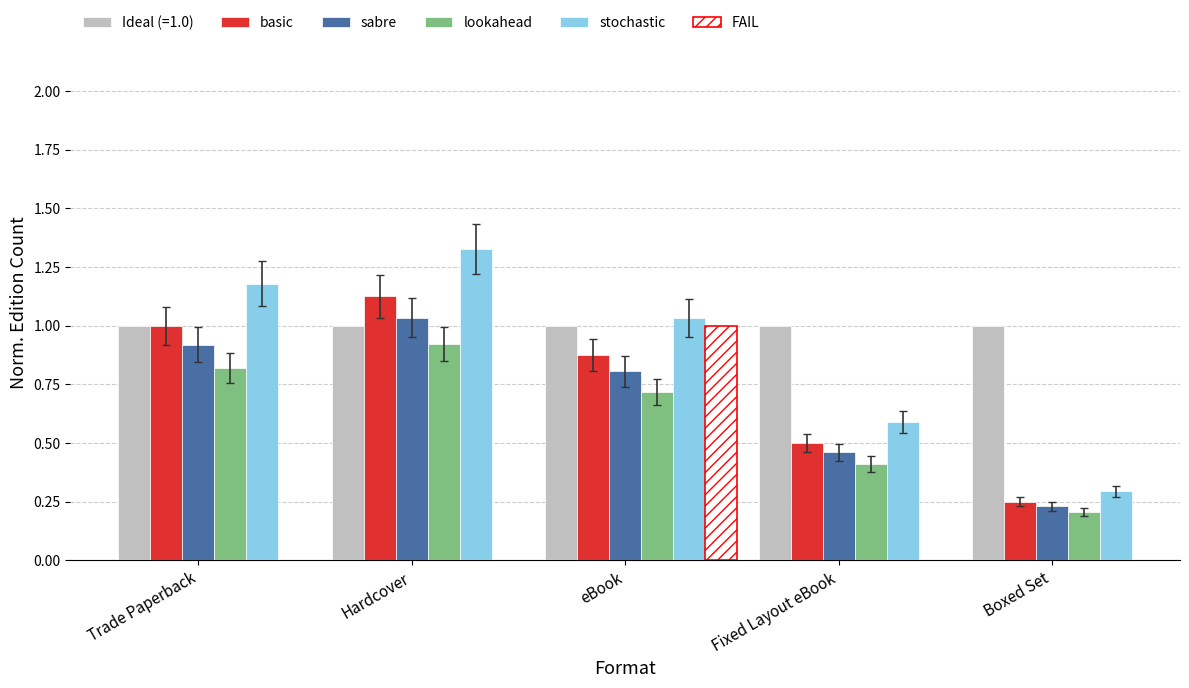

At which label does lookahead reach its minimum?

Boxed Set